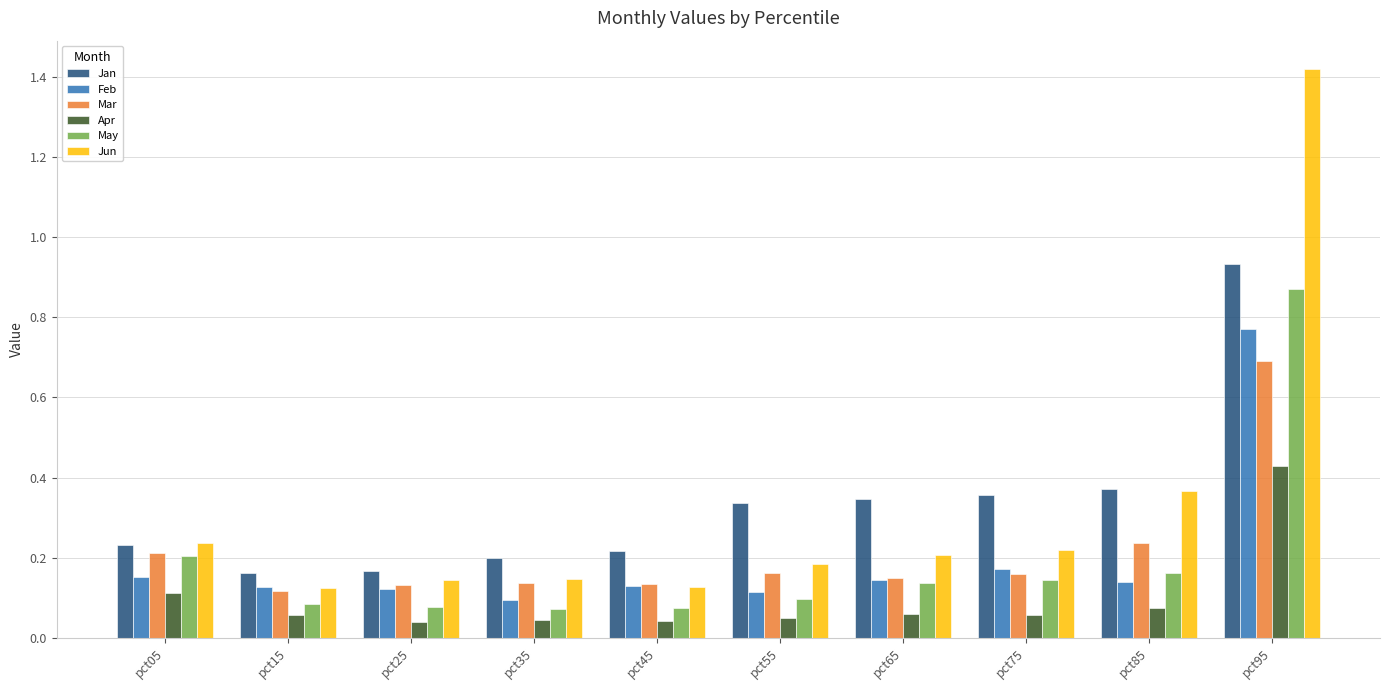

What are all the series names shown in the legend?

Jan, Feb, Mar, Apr, May, Jun